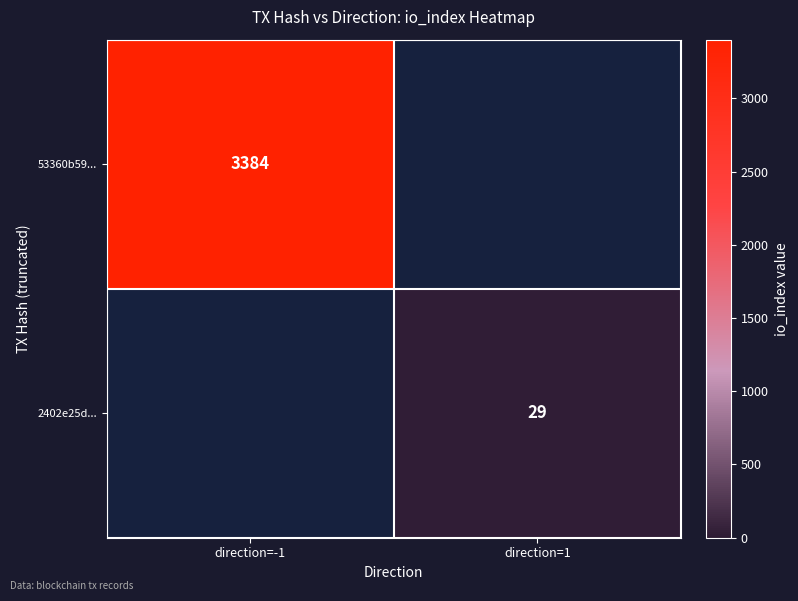

True or false: 2402e25d... has a value of 29 at direction=1.

True